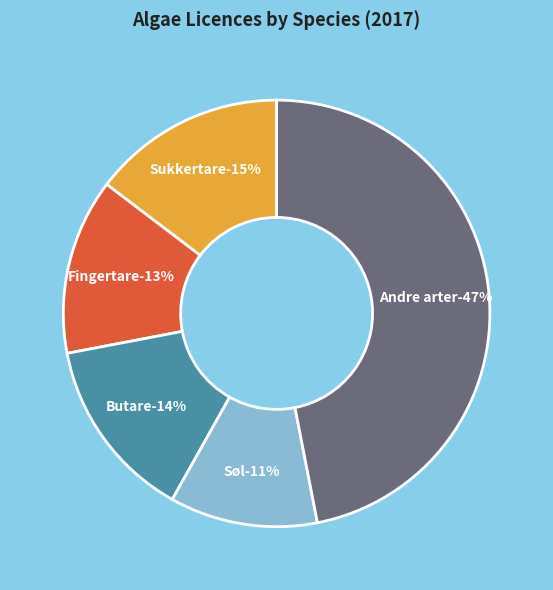

Which category has the biggest portion of the pie?

Andre arter/Other species